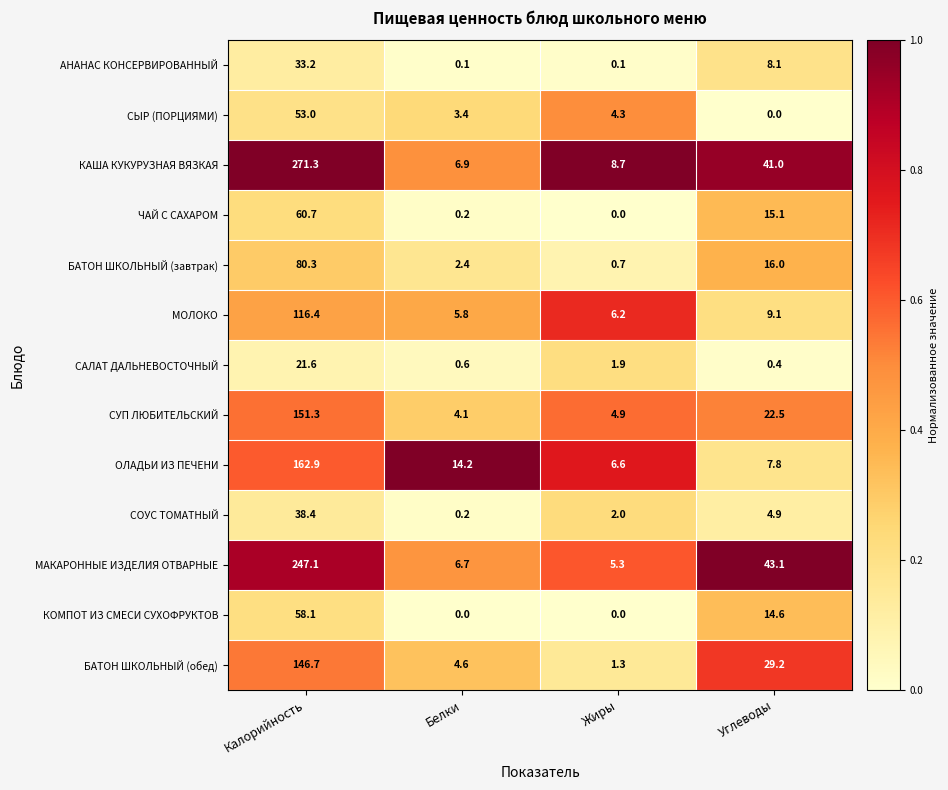

Is it true that БАТОН ШКОЛЬНЫЙ (завтрак) equals 16.0 at Углеводы?

True